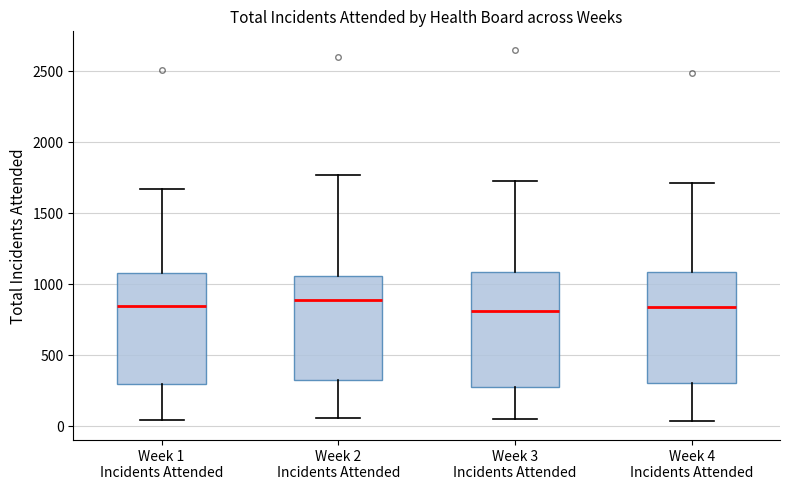

Reading left to right, read every box against the y-axis: the position of its median line, the range the box covers, and the ends of its whiskers. The values are not printed on the chart, so give them approximately, as read against the axis.

Week 1 Incidents Attended: median 850, box 300 to 1100, whiskers 50 to 1650
Week 2 Incidents Attended: median 900, box 350 to 1050, whiskers 50 to 1750
Week 3 Incidents Attended: median 800, box 300 to 1100, whiskers 50 to 1700
Week 4 Incidents Attended: median 850, box 300 to 1100, whiskers 50 to 1700